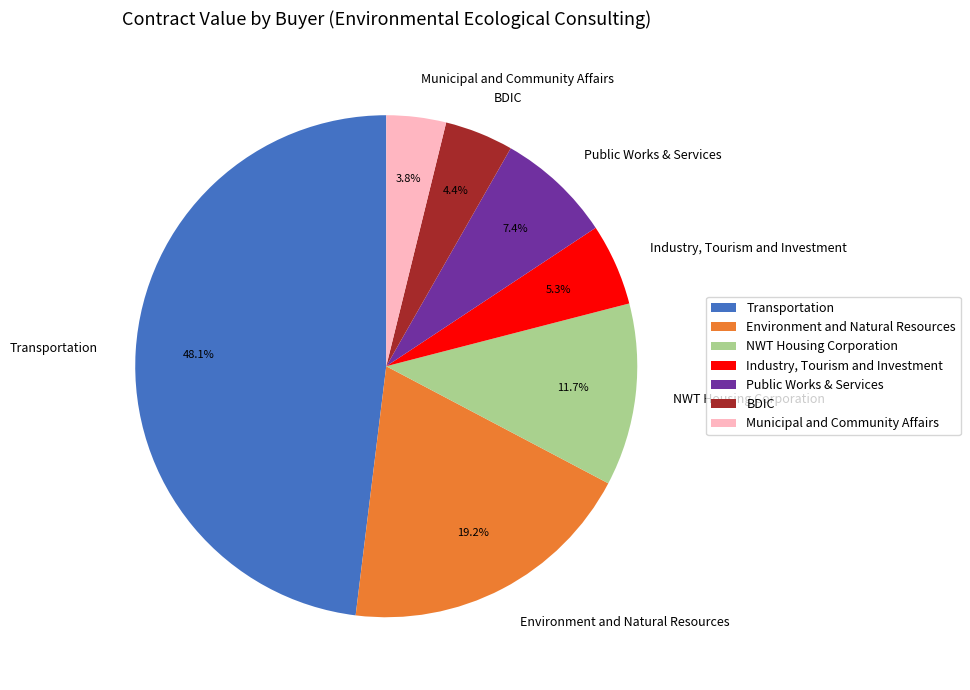

What is the ratio of the value at BDIC to the value at Industry, Tourism and Investment?

0.8